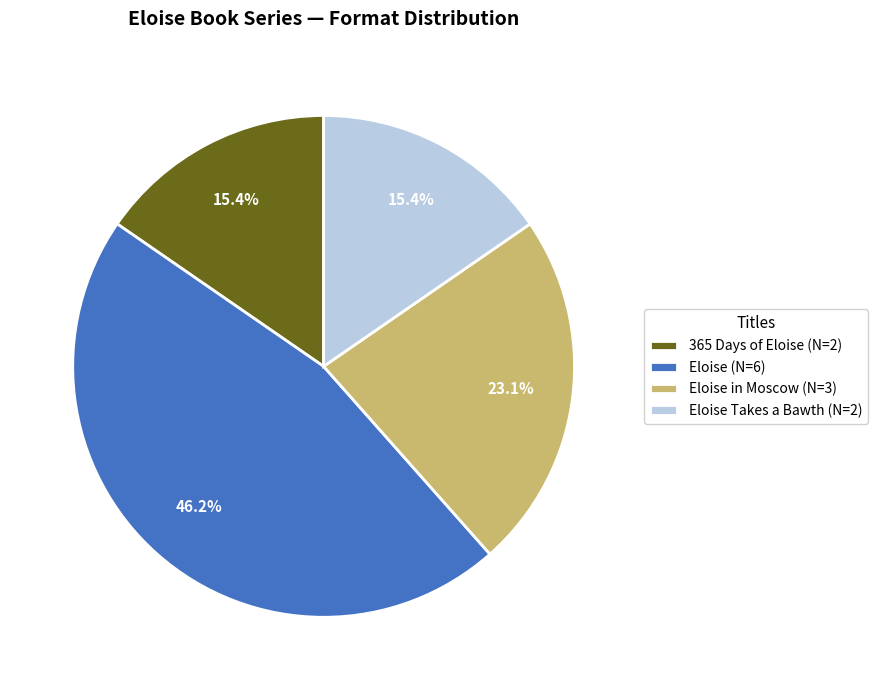

Which category has the biggest portion of the pie?

Eloise (N=6)